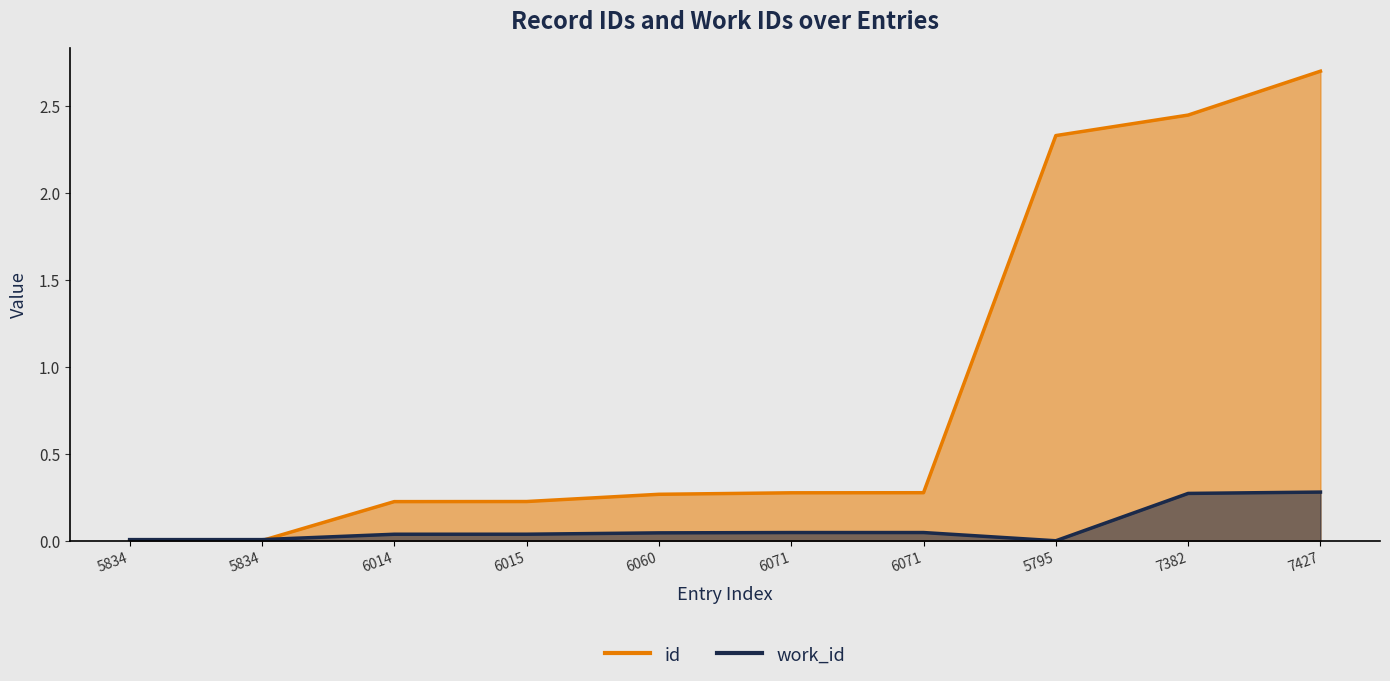

How many lines are shown in the chart?

2